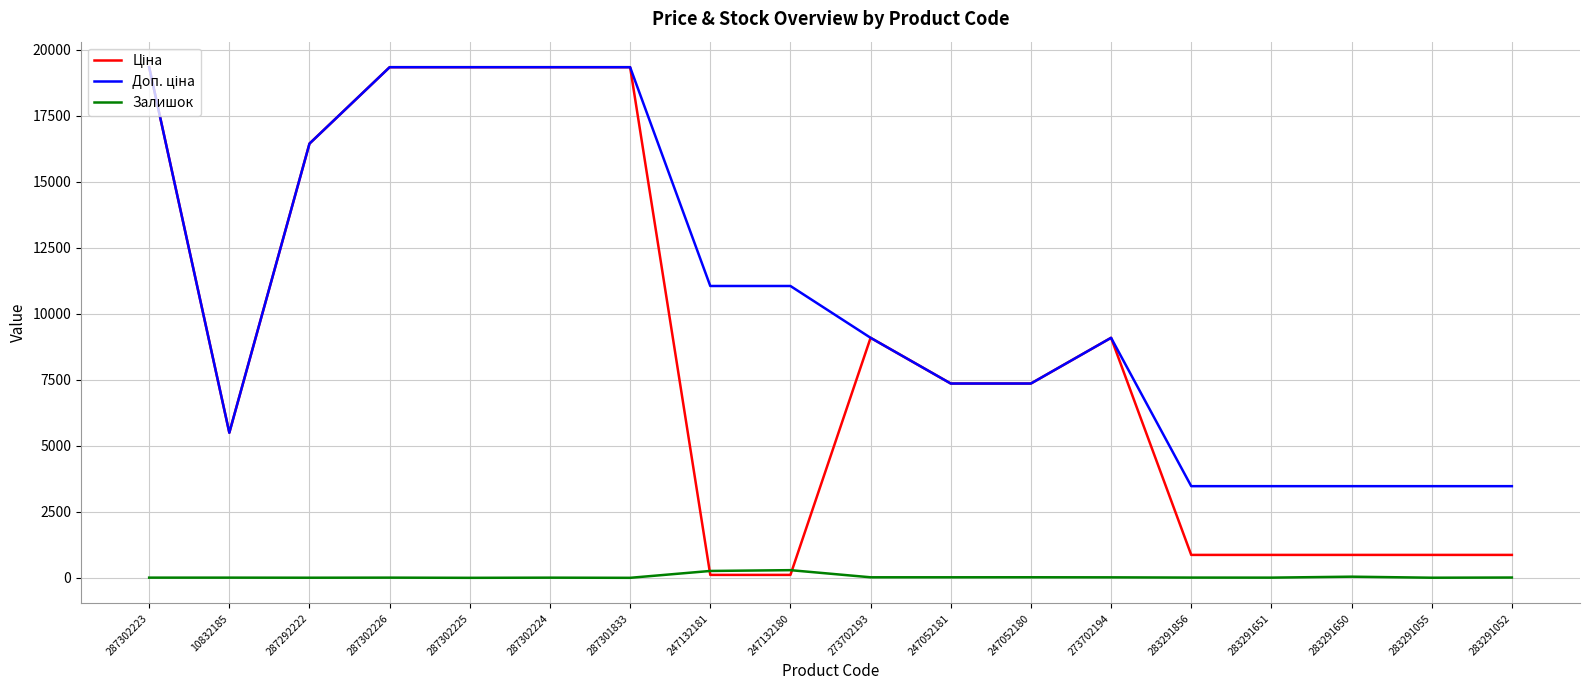

True or false: Залишок has a value of 260.0 at 247132181.

True